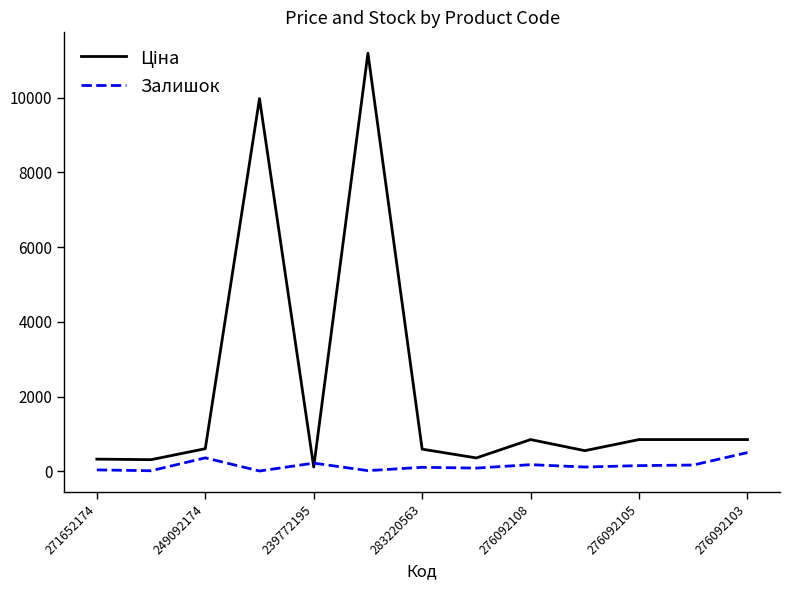

What is the difference between the maximum and minimum values in the Залишок series?

493.0